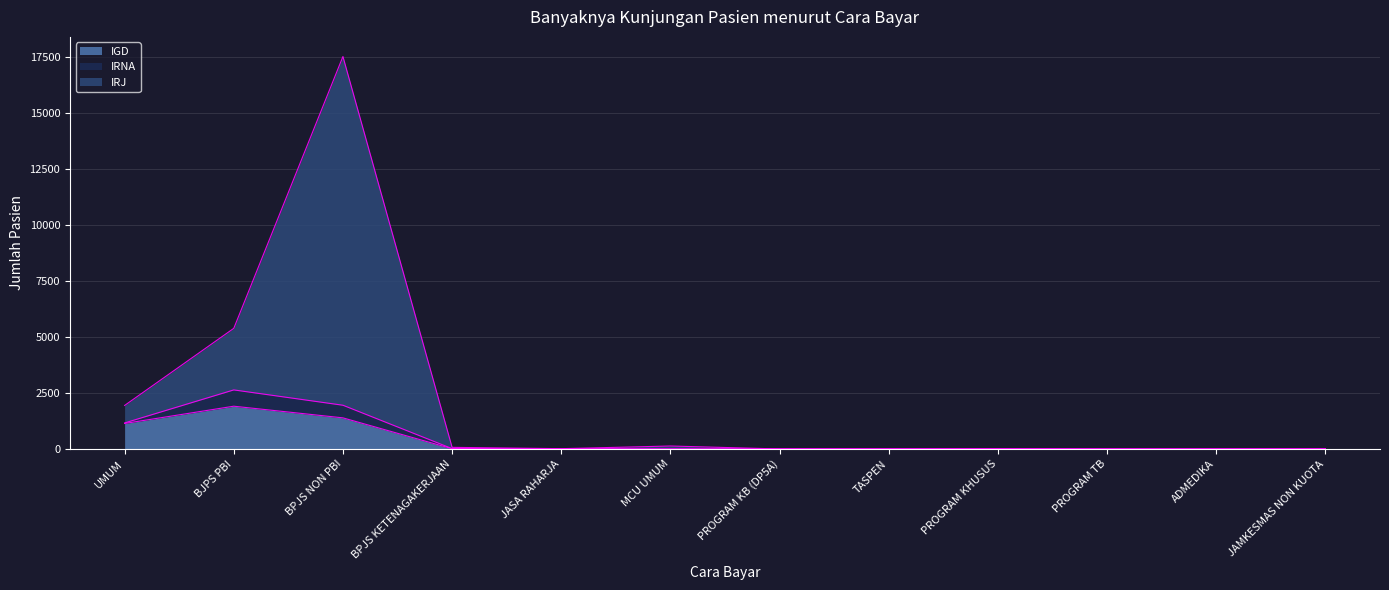

True or false: IRJ and IGD intersect in this chart.

False